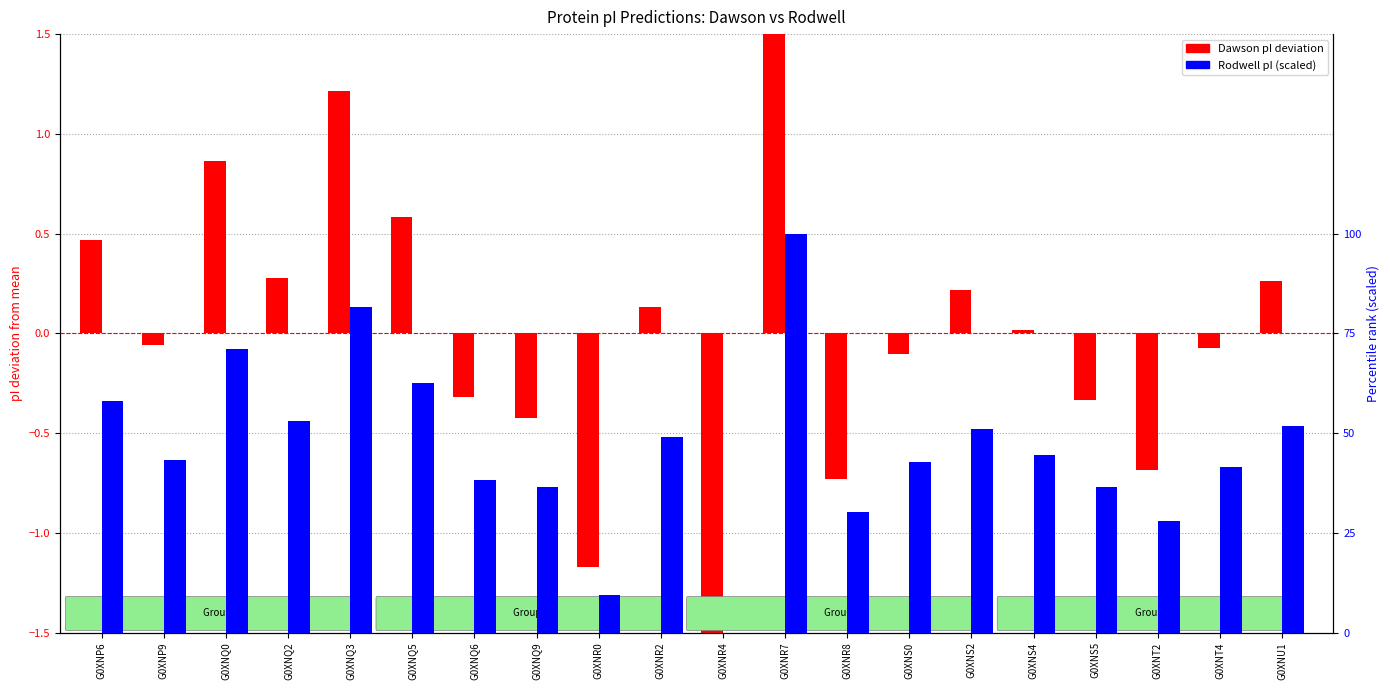

How many bars are there in total?

40